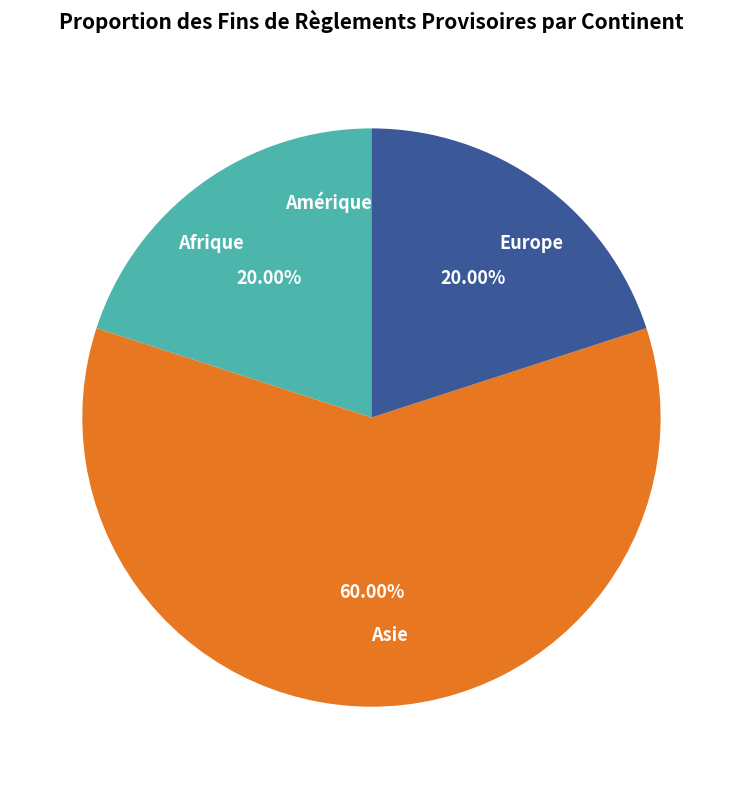

The Europe slice represents 20% of the pie. True or false?

True